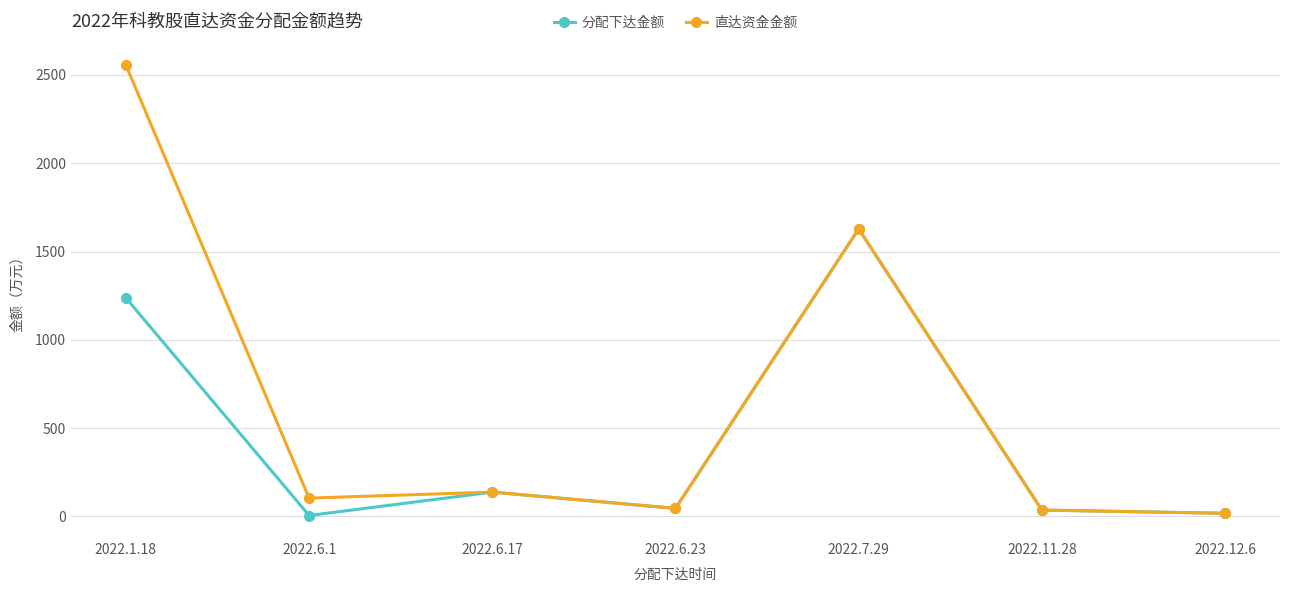

At which category is the sum across all series the highest?

2022.1.18